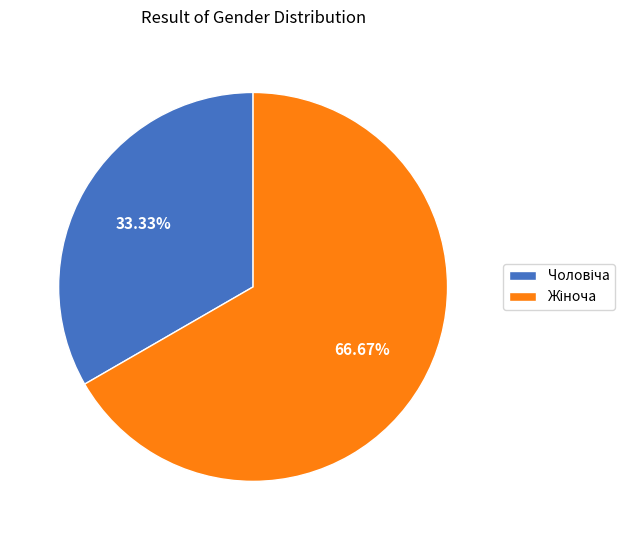

Is there a majority slice in this chart?

Yes